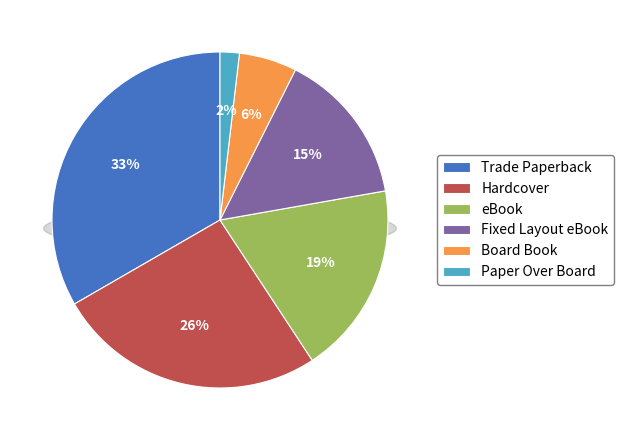

Do Fixed Layout eBook and Board Book together represent more than half of the pie?

No